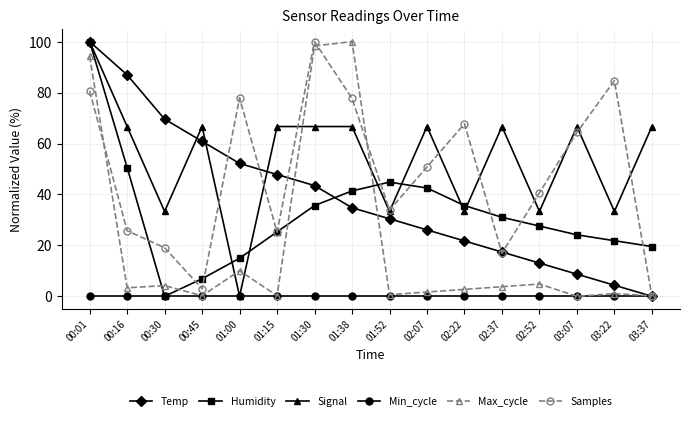

The Signal series shows 66.7 at 02:37. True or false?

True